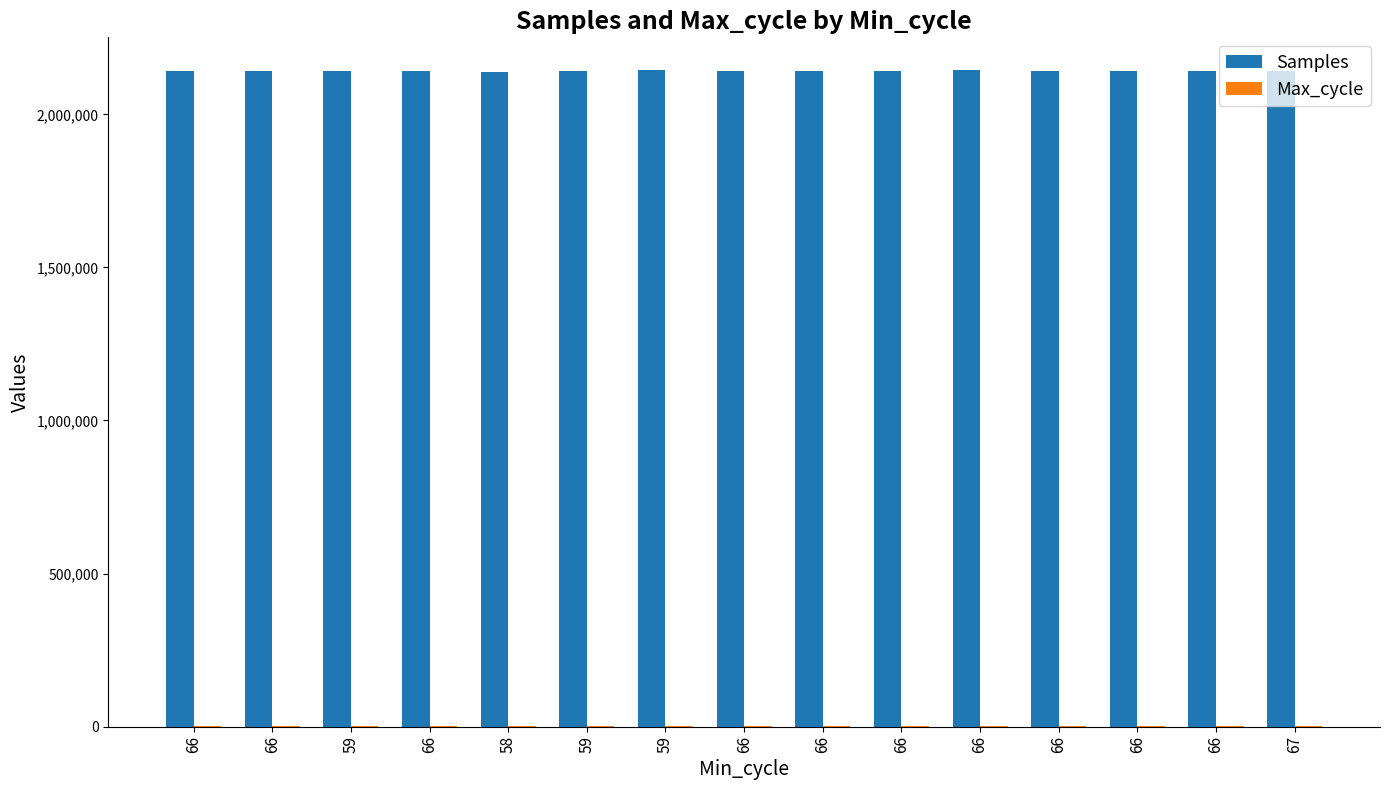

How many distinct data groups are displayed?

2